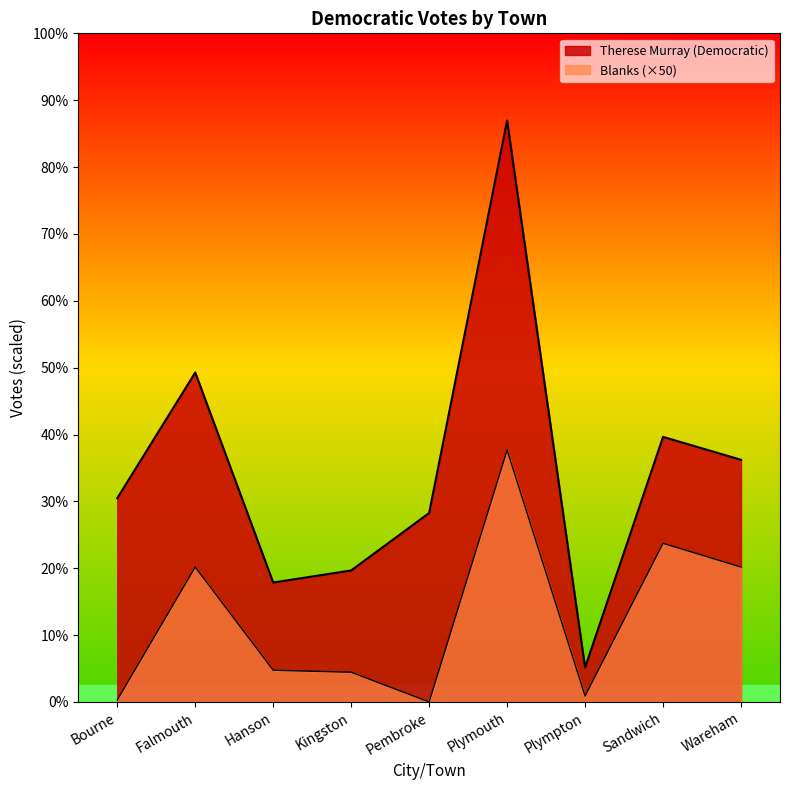

Reading right to left, extract all data points from this chart.

Therese Murray (Democratic): 6104	6682	868	14656	4764	3315	3011	8305	5136
Blanks: 3400	4000	150	6350	0	750	800	3400	50